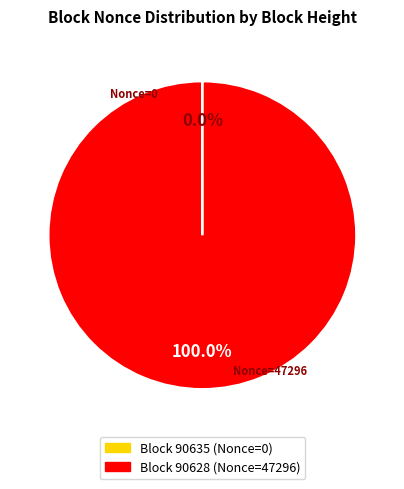

Is there a majority slice in this chart?

Yes